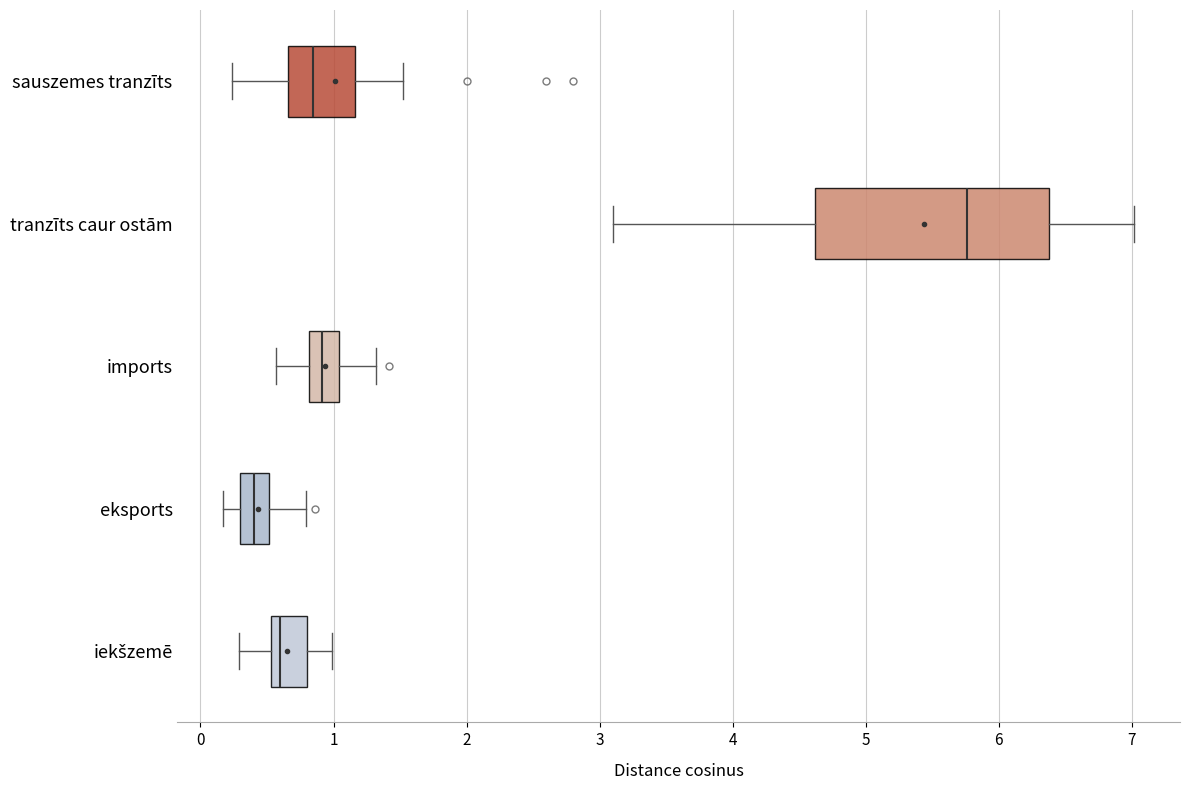

Reading bottom to top, transcribe this box plot: for each box, give where its median line is, the range the box spans, and where its two whiskers end, as read against the x-axis. The values are not printed on the chart, so give them approximately, as read against the axis.

iekšzemē: median 0.6, box 0.5 to 0.8, whiskers 0.3 to 1.0
eksports: median 0.4, box 0.3 to 0.5, whiskers 0.2 to 0.8
imports: median 0.9, box 0.8 to 1.0, whiskers 0.6 to 1.3
tranzīts caur ostām: median 5.8, box 4.6 to 6.4, whiskers 3.1 to 7.0
sauszemes tranzīts: median 0.8, box 0.7 to 1.2, whiskers 0.2 to 1.5